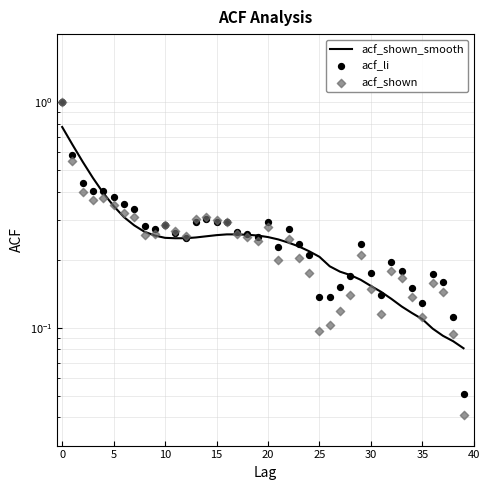

Which series has the widest spread of Y values?

acf_shown